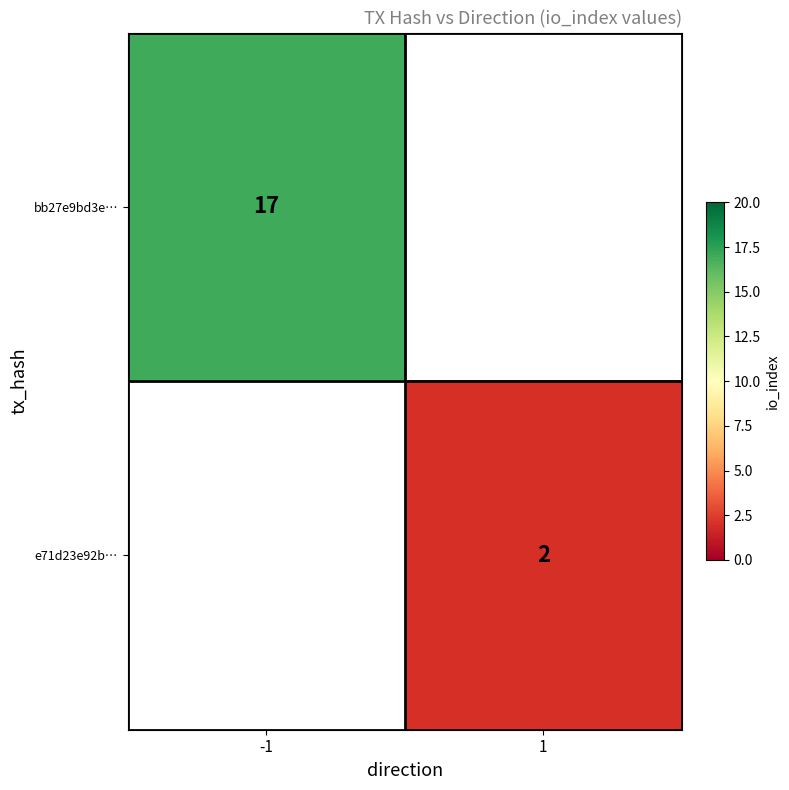

The bb27e9bd3e… series shows 8 at -1. True or false?

False